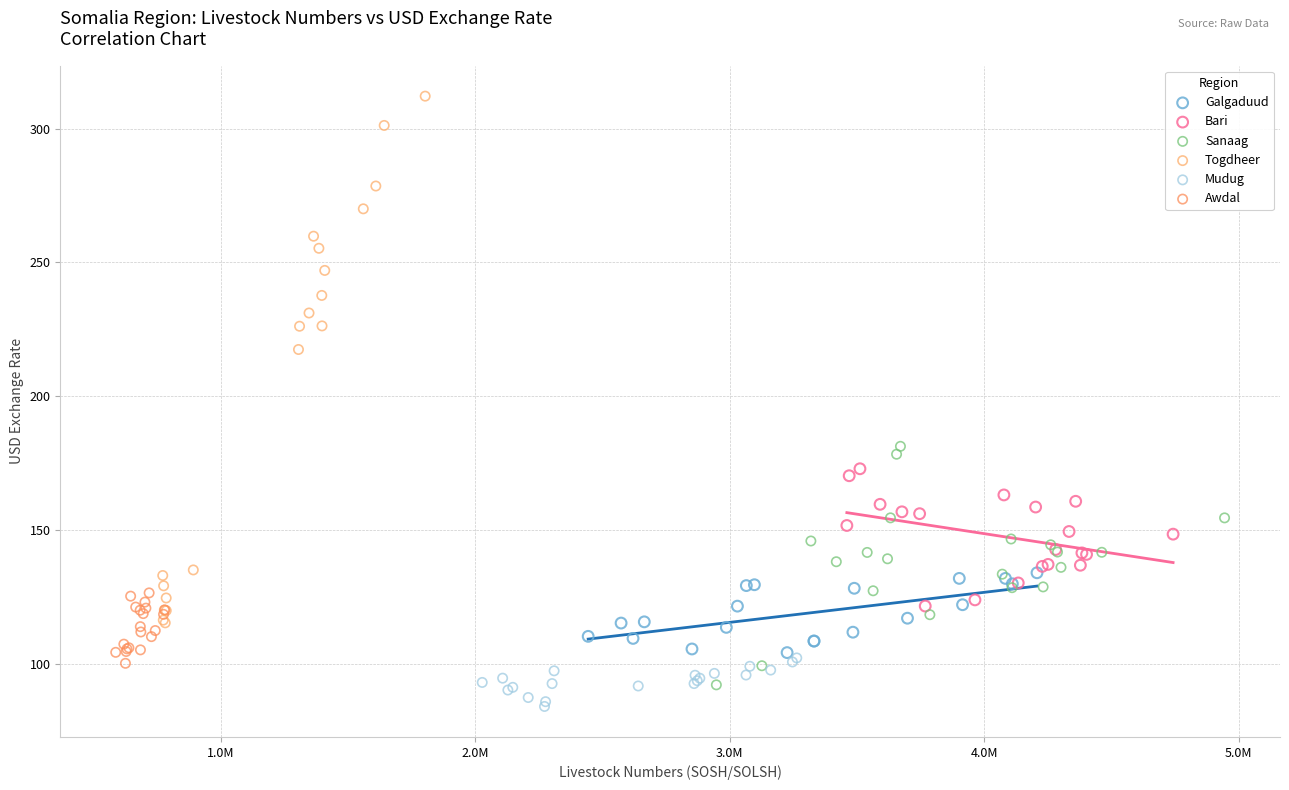

What are all the series names shown in the legend?

Galgaduud, Bari, Sanaag, Togdheer, Mudug, Awdal